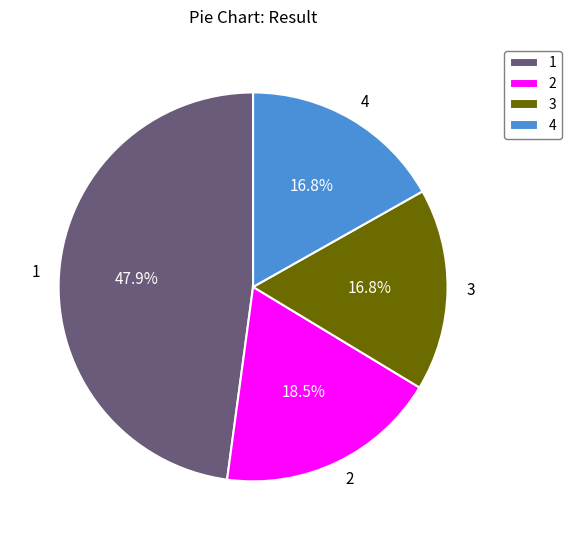

Approximately how many times larger is the value at 3 compared to 1?

0.4